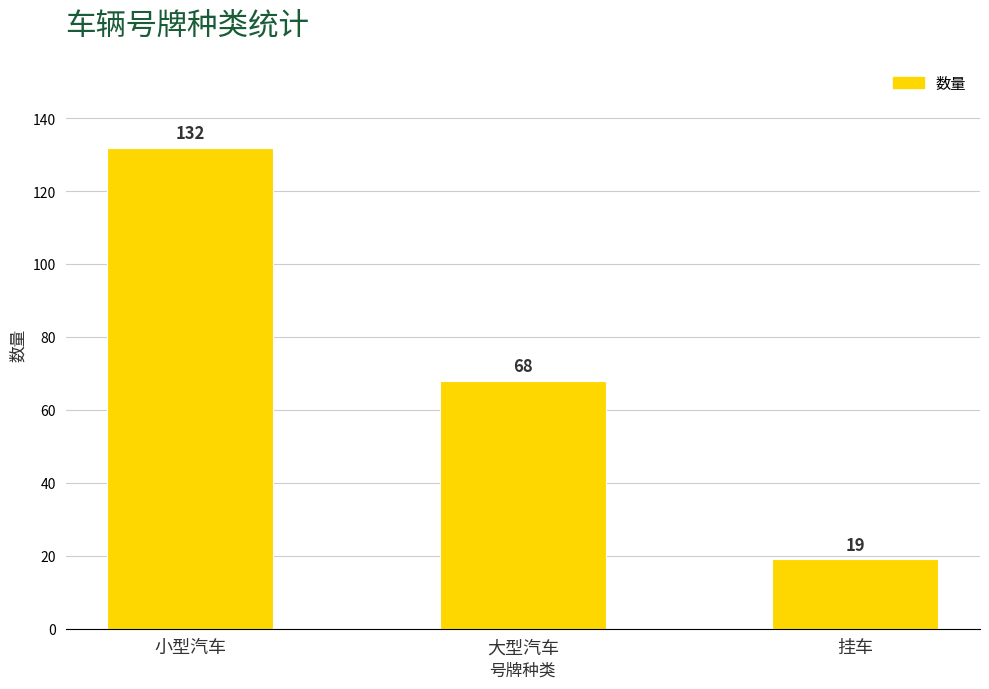

Rank the categories by value from lowest to highest.

挂车, 大型汽车, 小型汽车